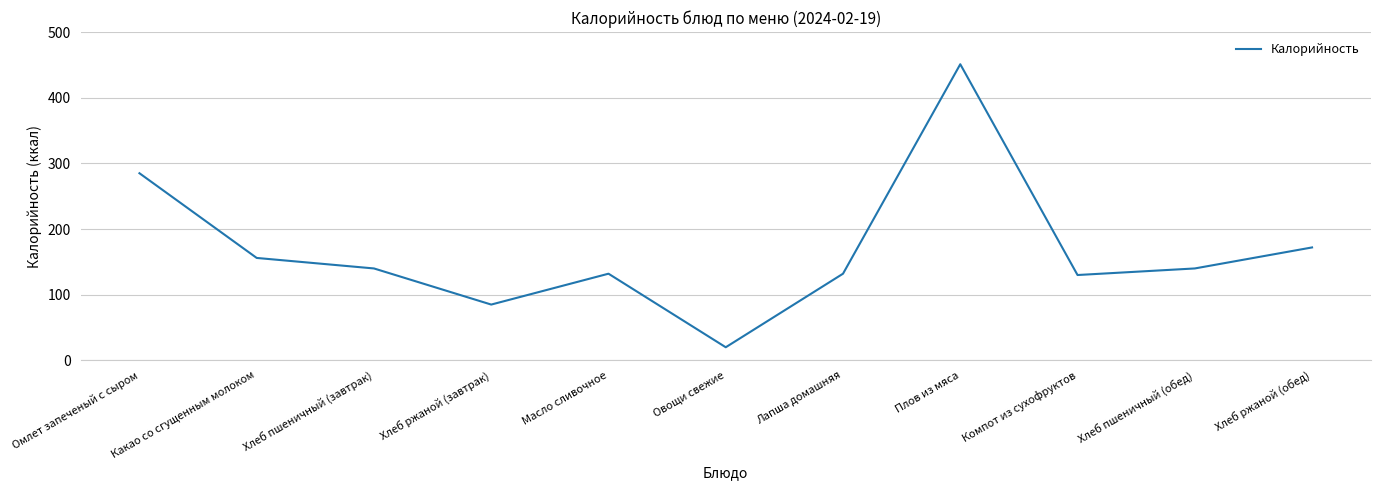

Which has a higher value, Масло сливочное or Хлеб ржаной (завтрак)?

Масло сливочное